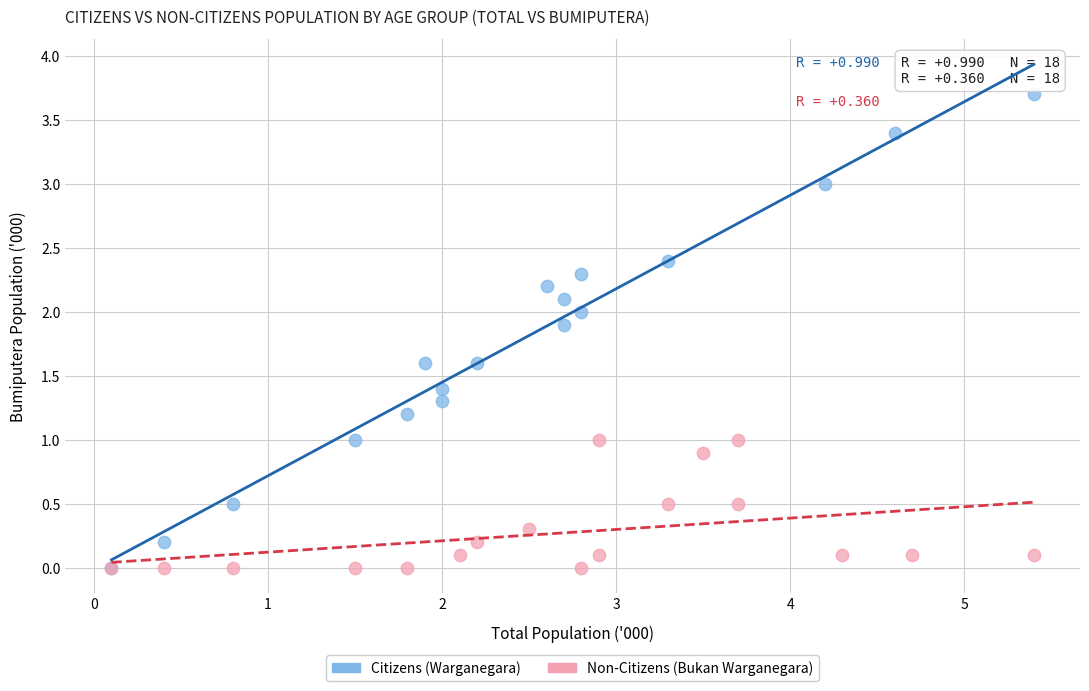

What are all the series names shown in the legend?

Citizens (Warganegara), Non-Citizens (Bukan Warganegara)